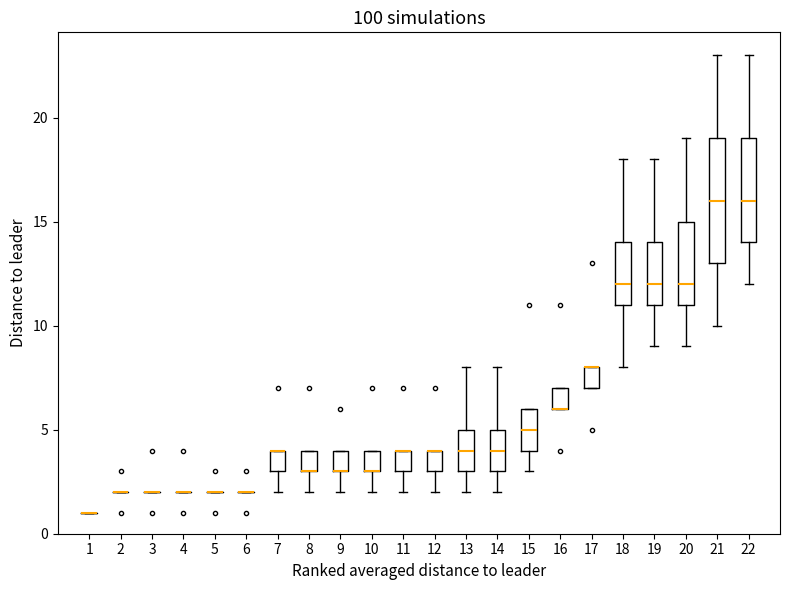

Where does the lower whisker of the box at x = 8 end on the y-axis? The values are not printed on the chart, so give them approximately, as read against the axis.

2